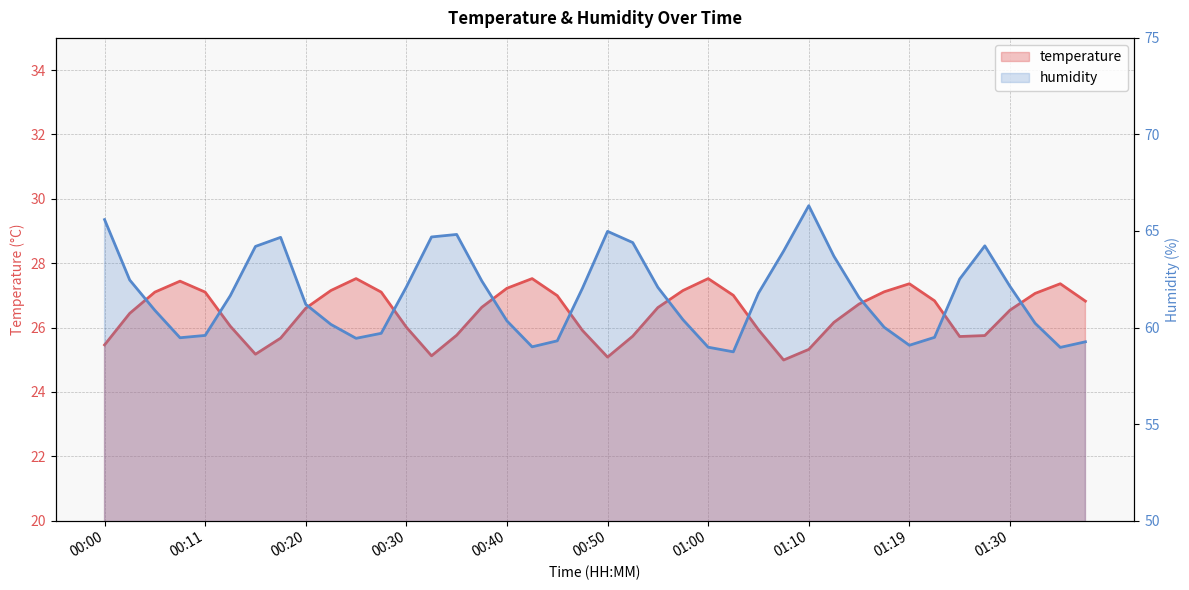

In humidity, how many points are higher than both neighbors (excluding endpoints)?

5